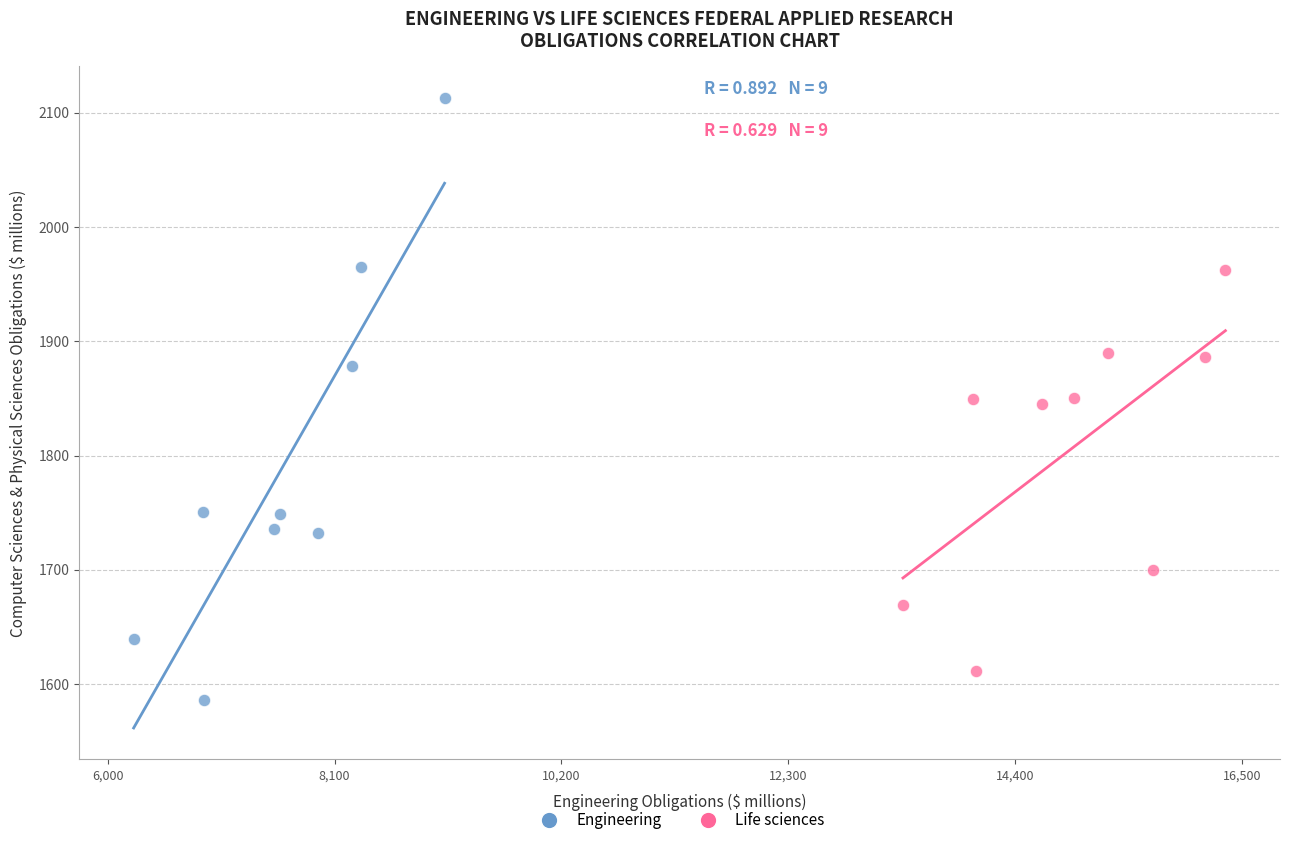

Which series has the widest spread of Y values?

Engineering